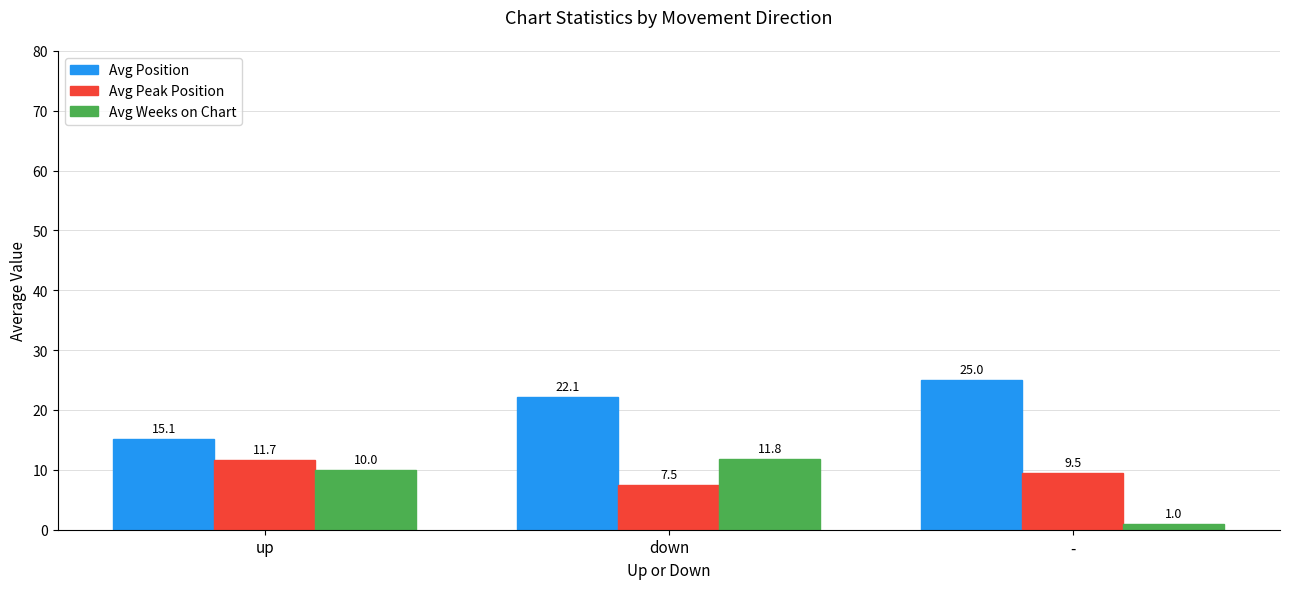

What position from the left is down?

2